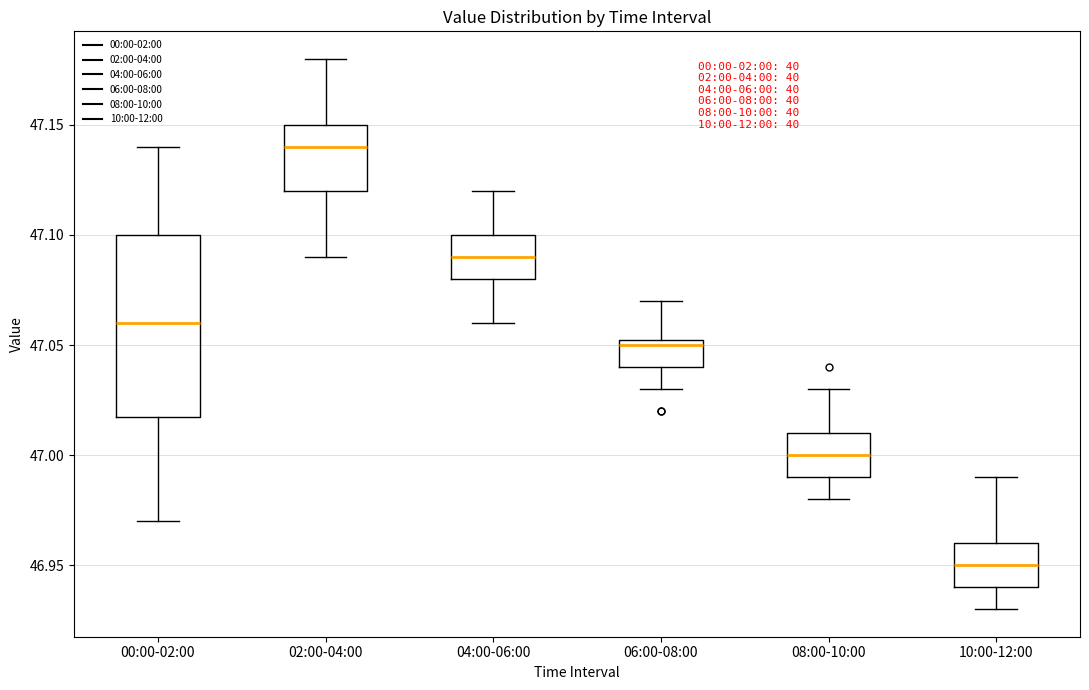

Comparing the boxes themselves (not the whiskers), which one is the tallest?

00:00-02:00